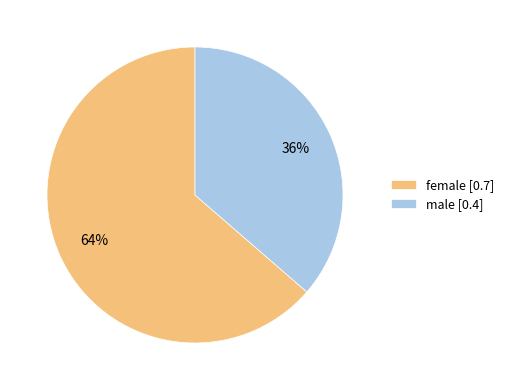

Count the number of slices in the pie.

2